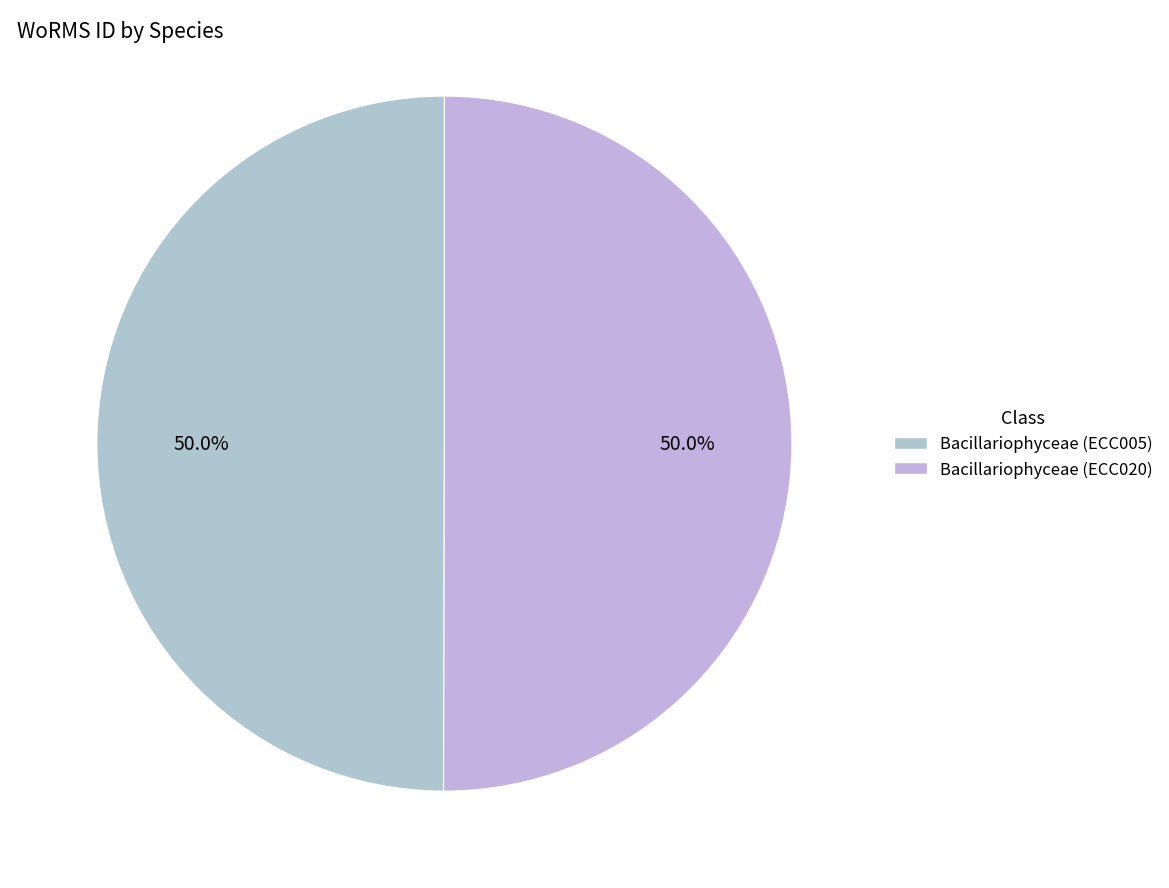

Count the number of slices in the pie.

2